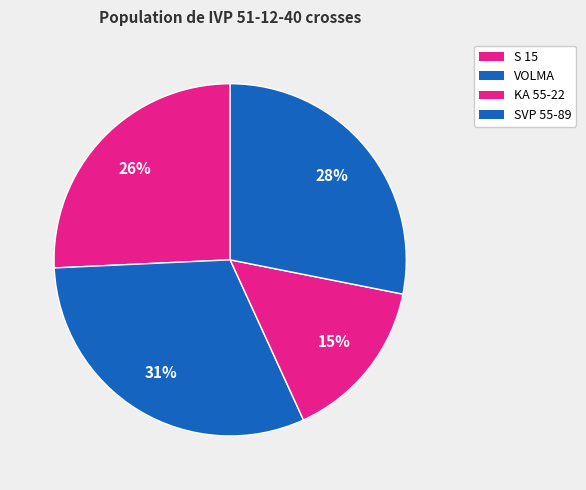

How many slices are in this pie chart?

4